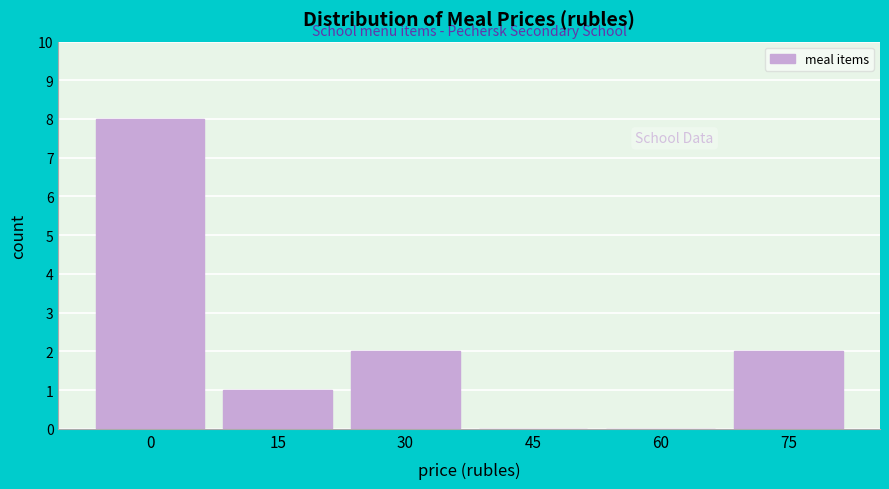

Reading left to right, list all the values displayed in this chart.

0=8	15=1	30=2	45=0	60=0	75=2